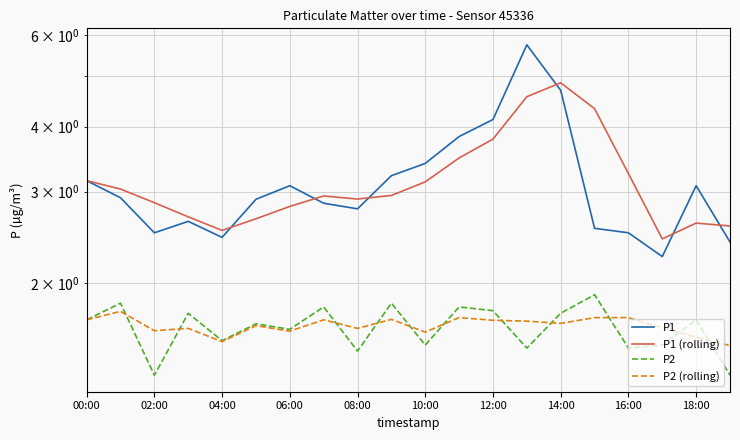

True or false: P1 and P2 cross at least once.

False